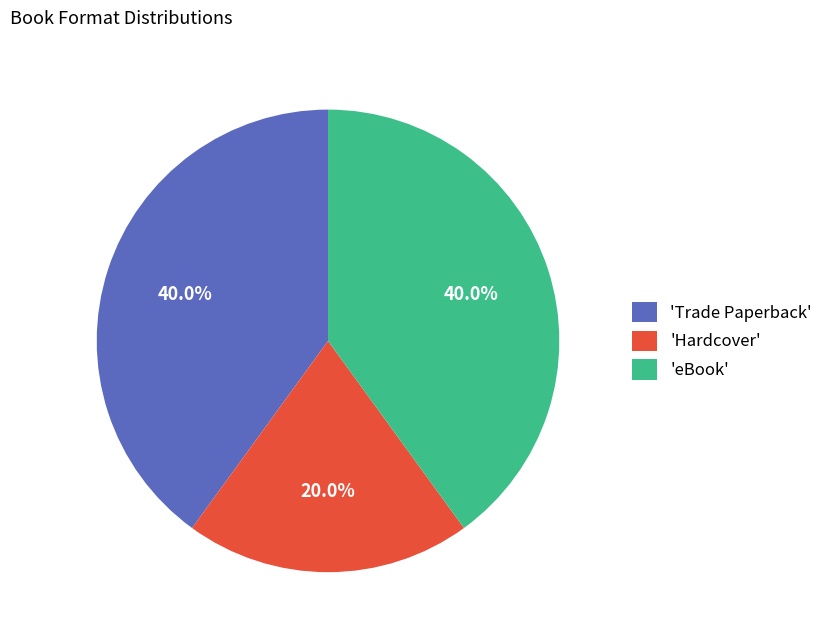

Does any single category account for the majority?

No